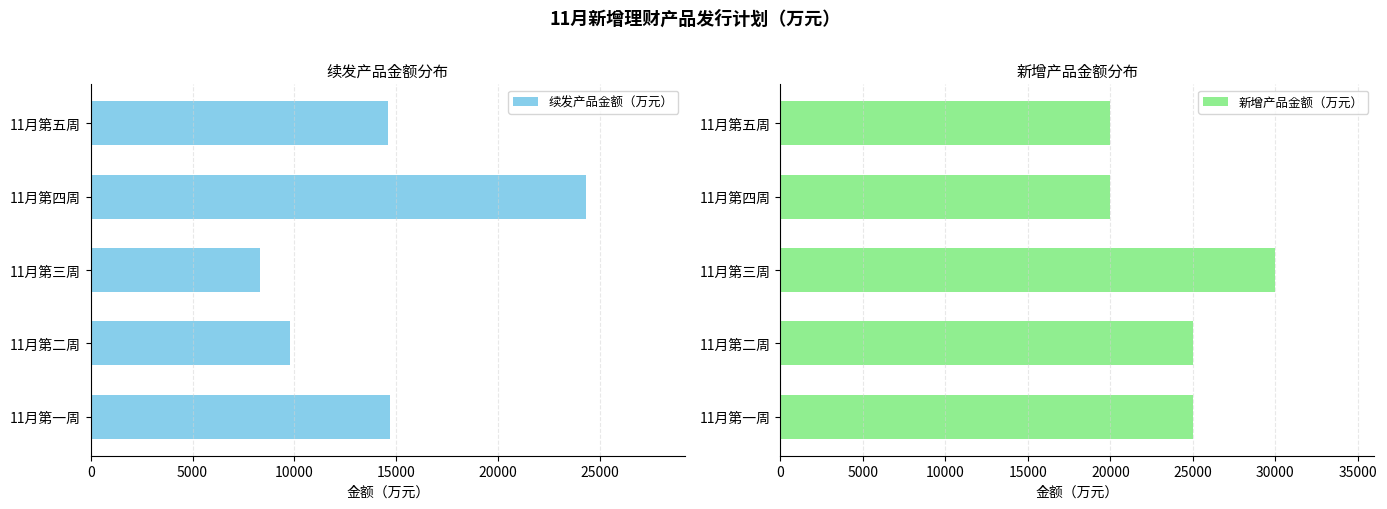

What is the value of the 新增产品金额（万元） bar at the 3rd from the left?

30000